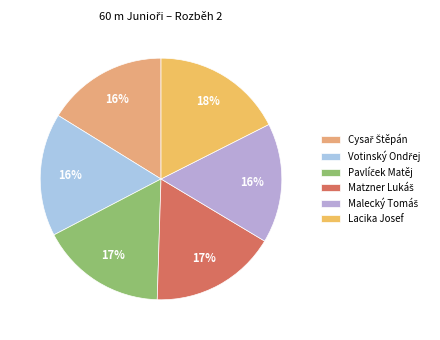

To the nearest percent, what percentage of the pie is Malecký Tomáš?

16%